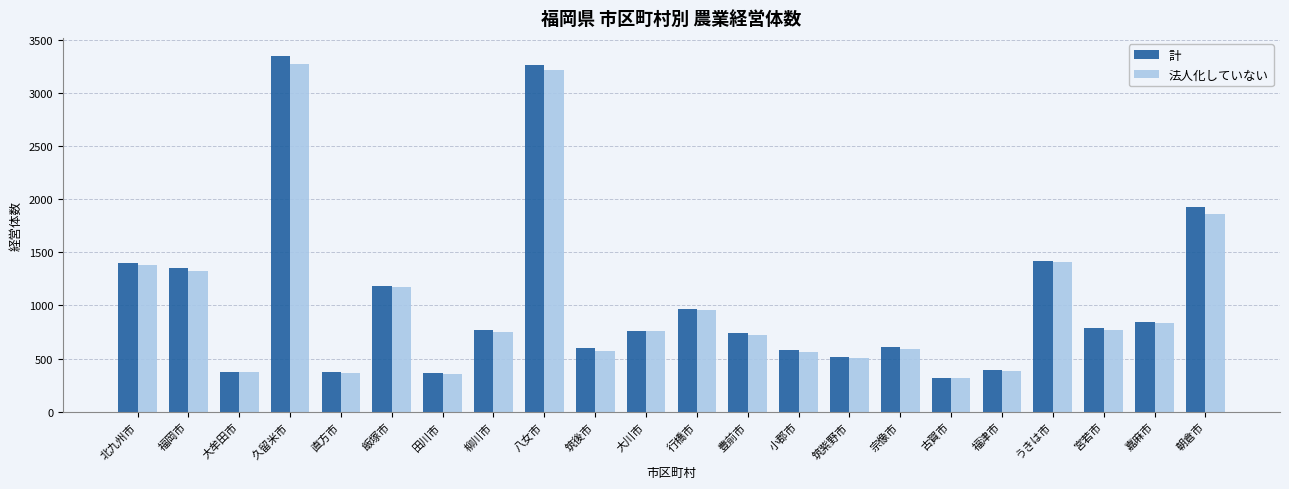

The value of 計 at 嘉麻市 is 848. True or false?

True